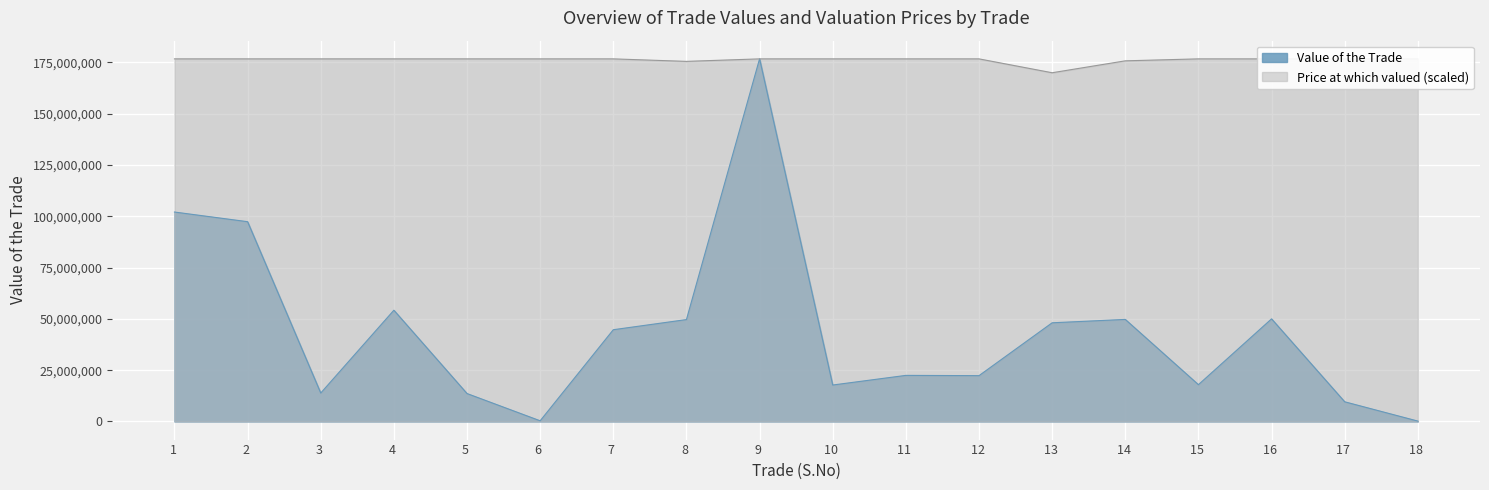

Where do Value of the Trade and Price at which valued first cross each other?

8 and 9